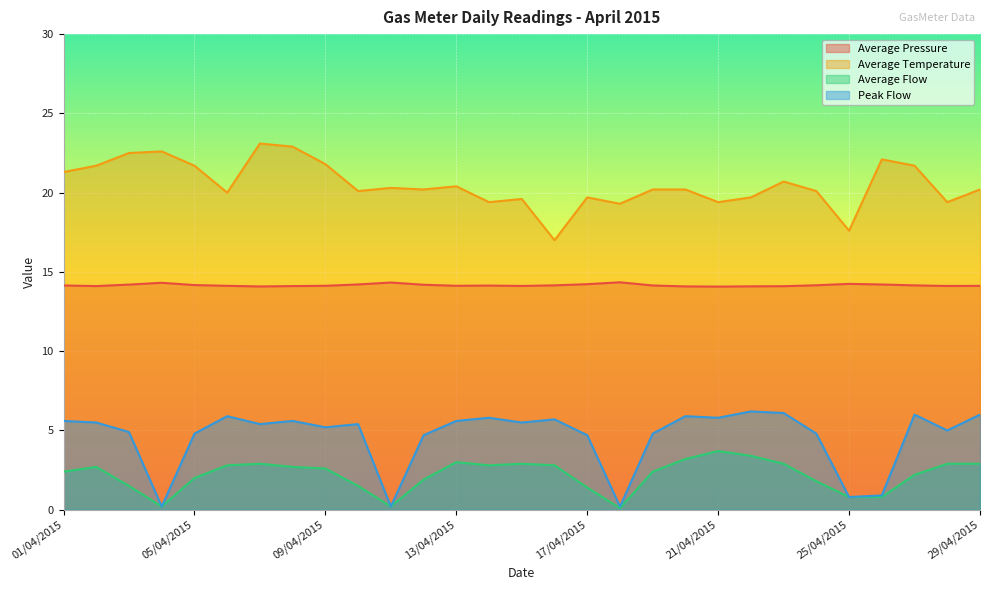

What is the total value across all series at 14/04/2015?

42.1